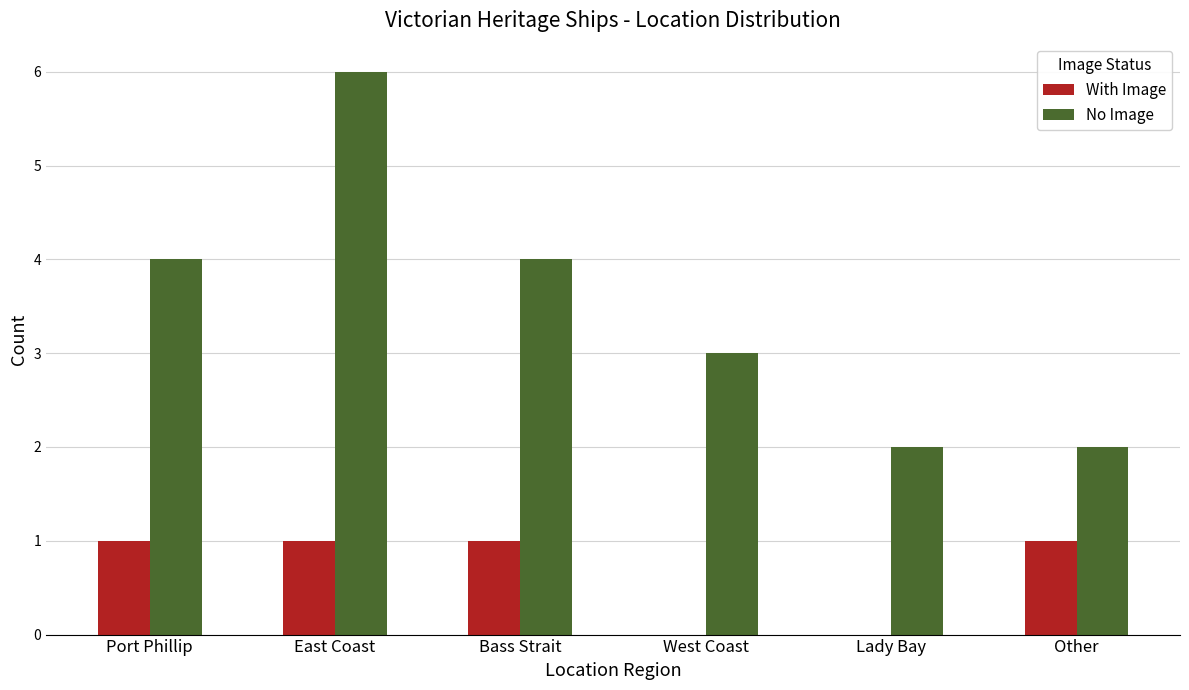

Count the No Image values in the range 2 to 4.

5